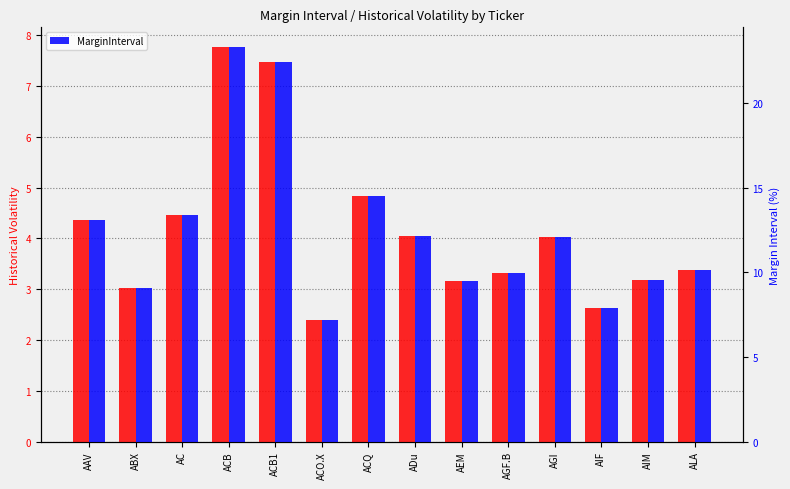

At which label does MarginInterval first exceed 12?

AAV